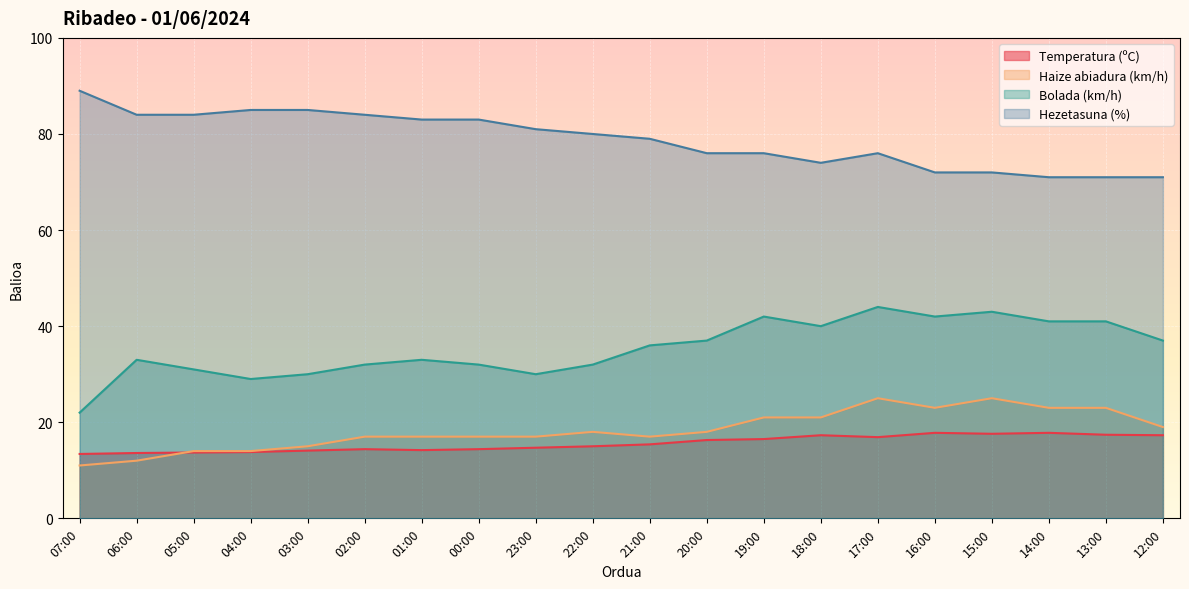

What is the total value across all series at 22:00?

145.0